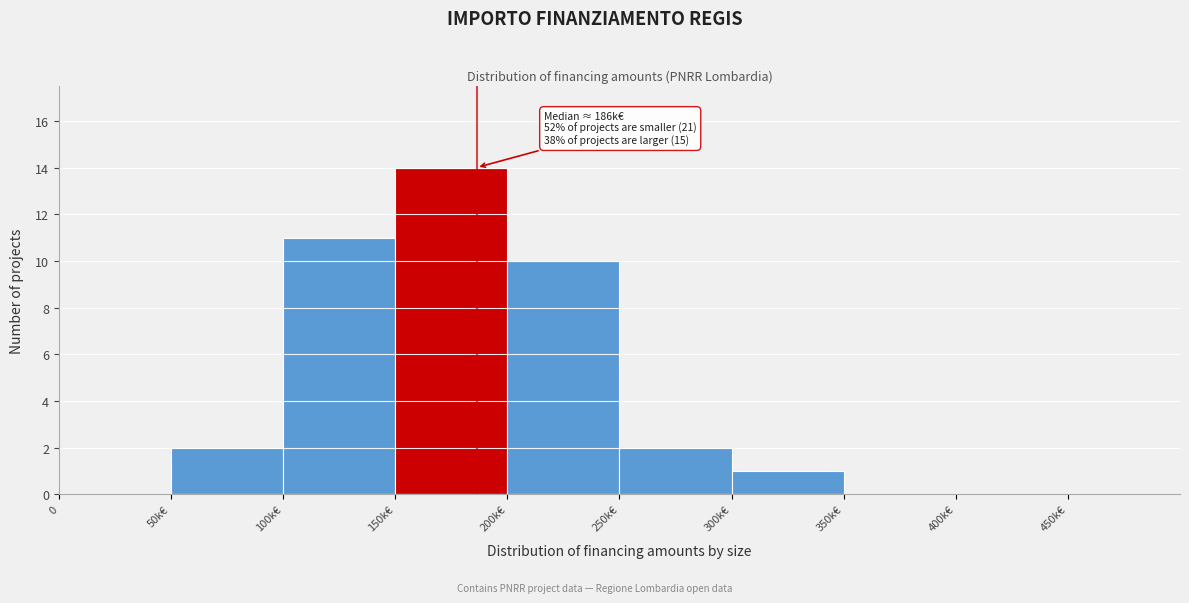

Reading left to right, list all the values displayed in this chart.

0=0	50k€=2	100k€=11	150k€=14	200k€=10	250k€=2	300k€=1	350k€=0	400k€=0	450k€=0